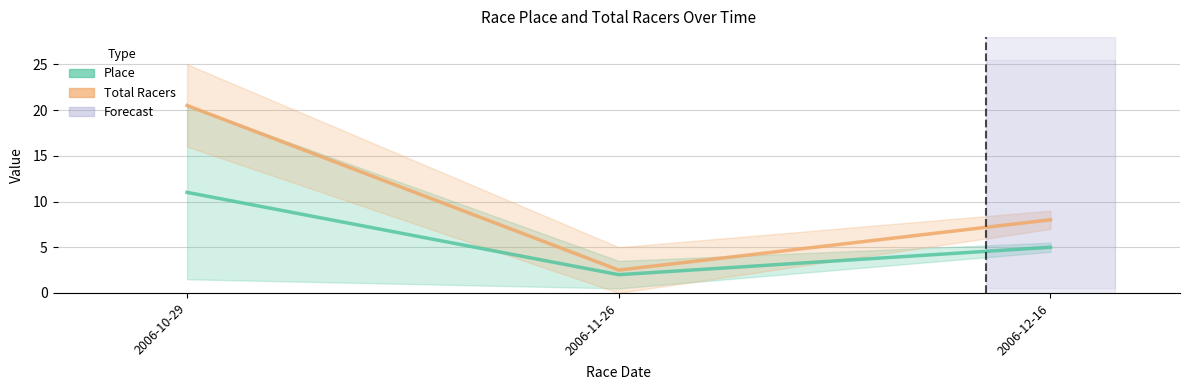

Is this an area chart (filled region under the line)?

No